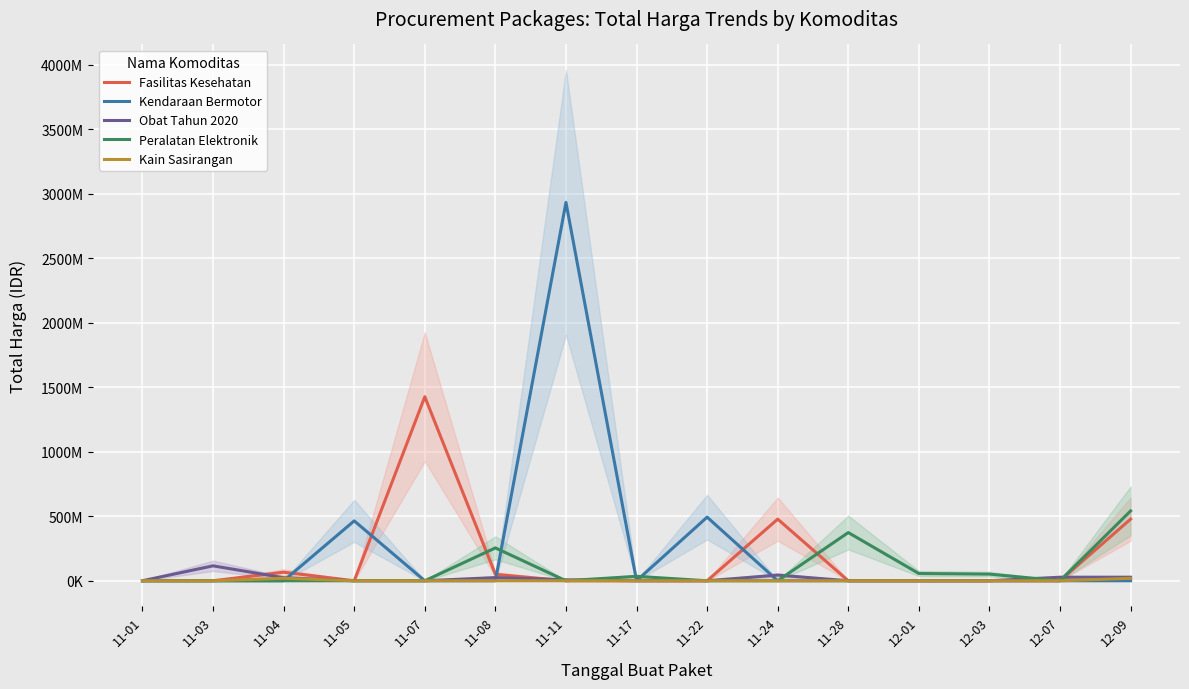

Rank the series by their maximum value, from highest to lowest.

Kendaraan Bermotor, Fasilitas Kesehatan, Peralatan Elektronik, Obat Tahun 2020, Kain Sasirangan